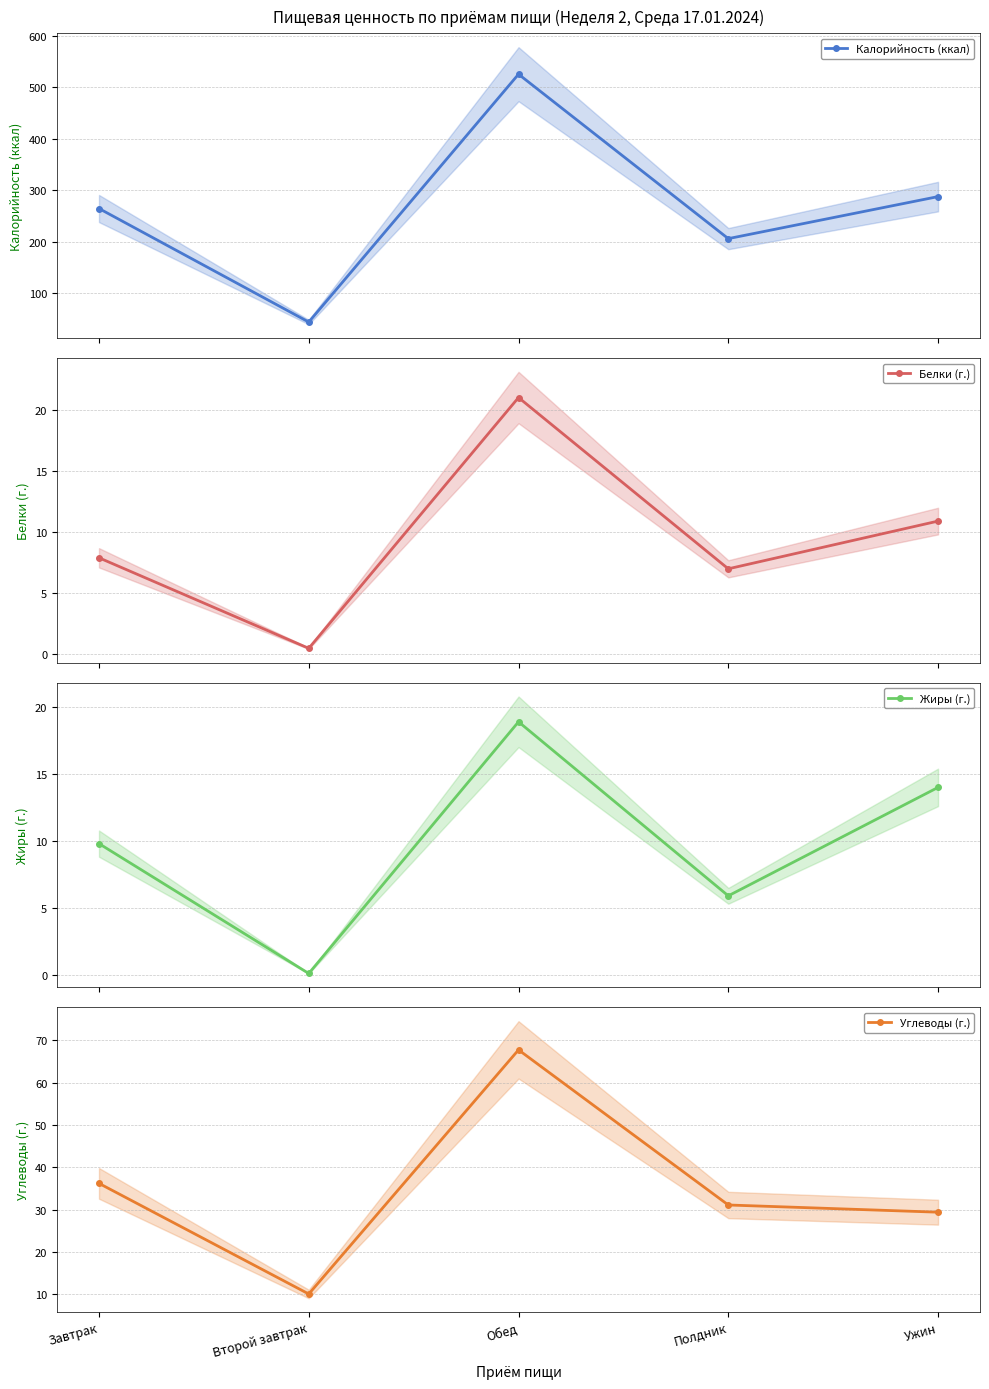

How many interior local peaks does the Белки (г.) series have?

1